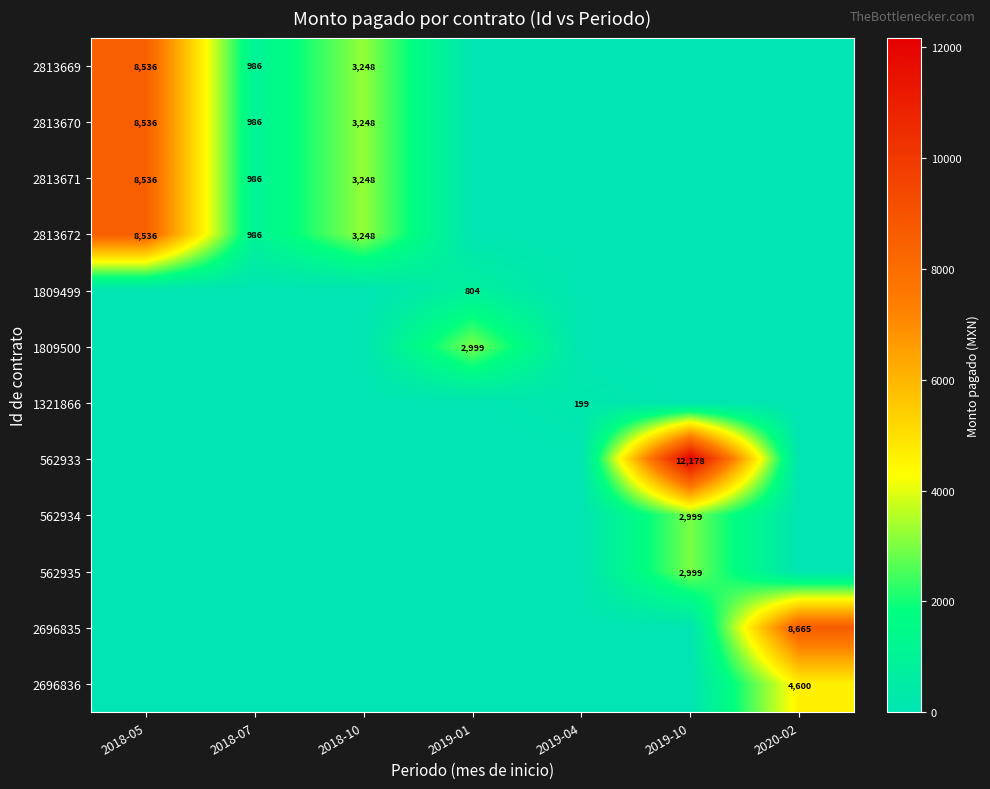

Is it true that 2813669 equals 760 at 2018-10?

False